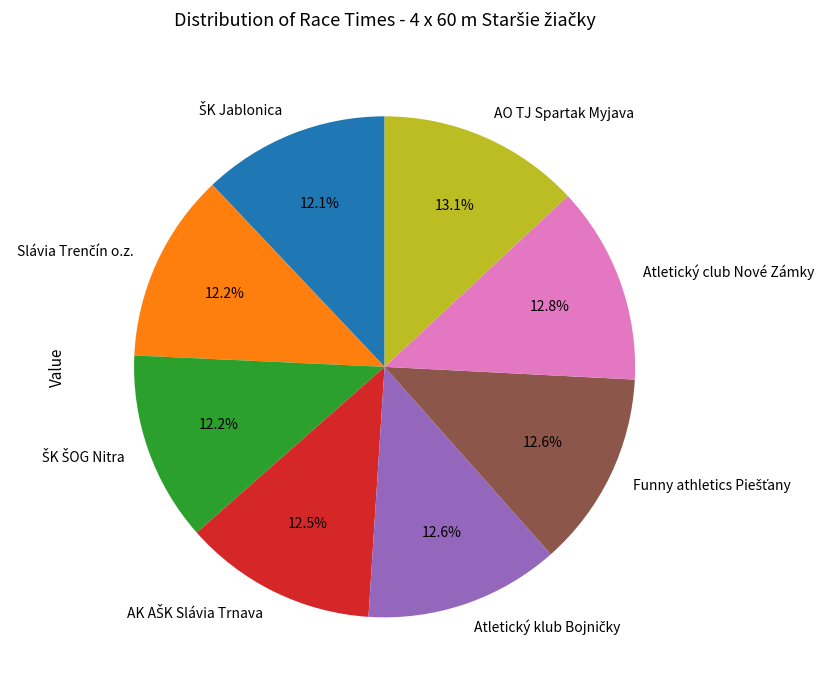

Combined, do AO TJ Spartak Myjava and Atletický club Nové Zámky account for over 50%?

No